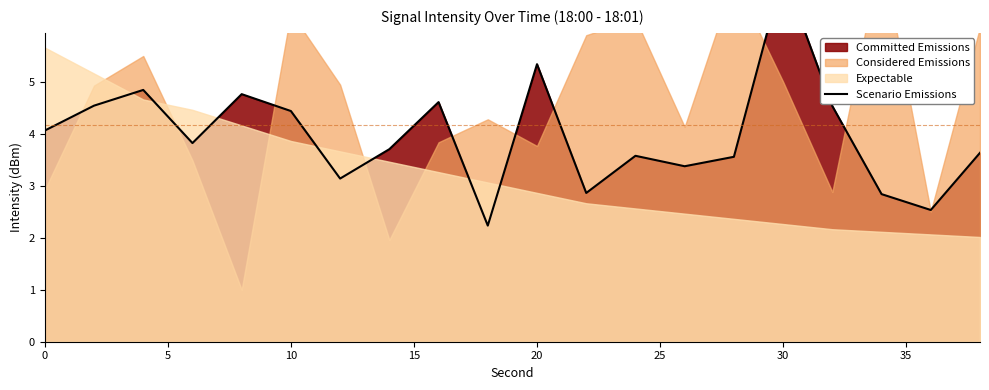

True or false: the data shows 0.9 at 0.

False